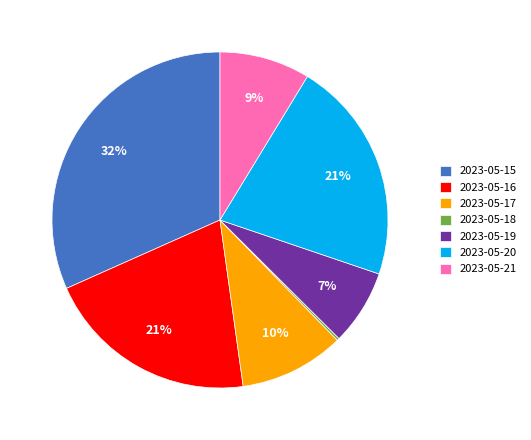

The 2023-05-20 slice represents 16% of the pie. True or false?

False